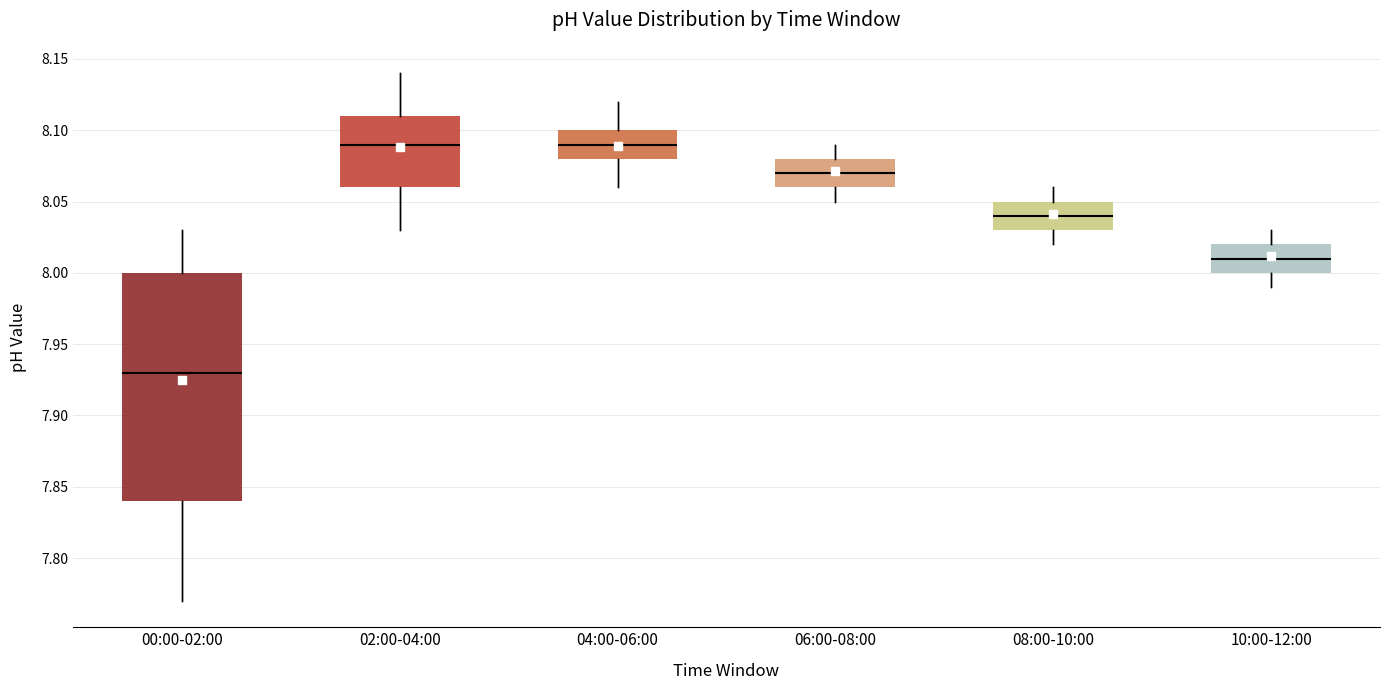

Comparing the boxes themselves (not the whiskers), which one is the tallest?

00:00-02:00